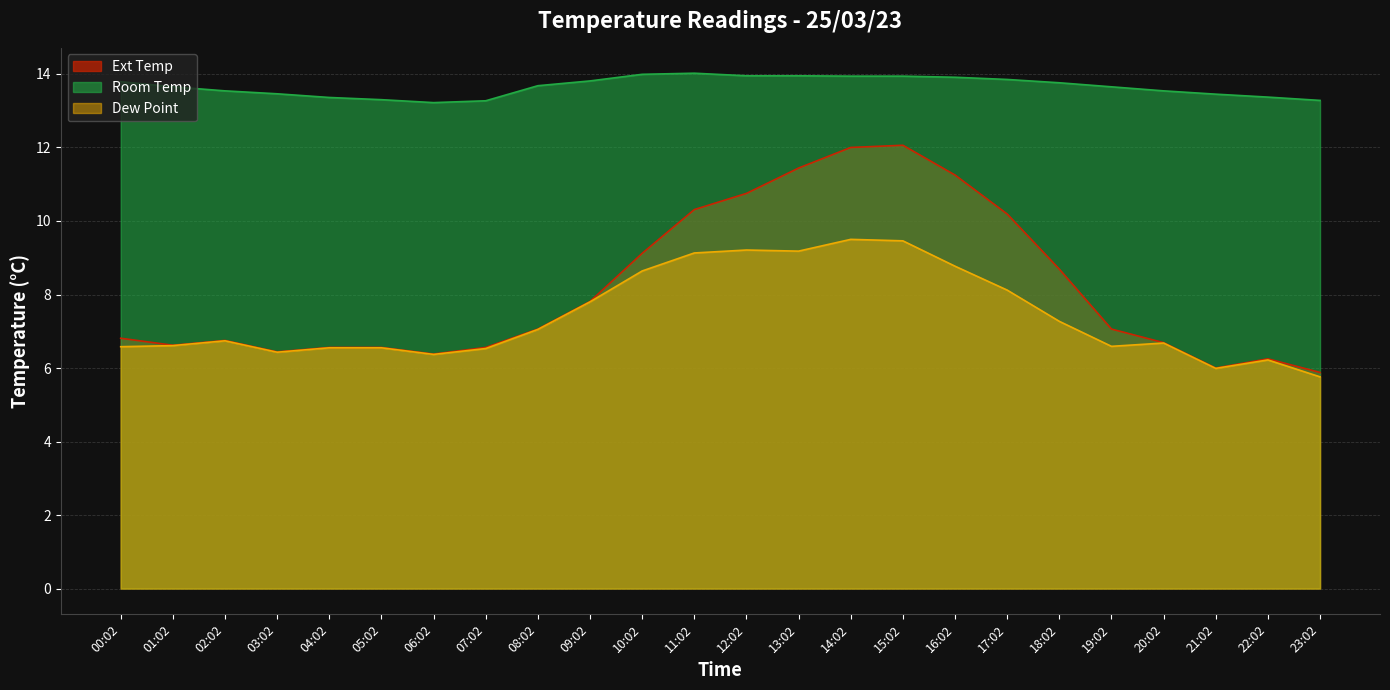

What is the sum of all Ext Temp values?

195.2